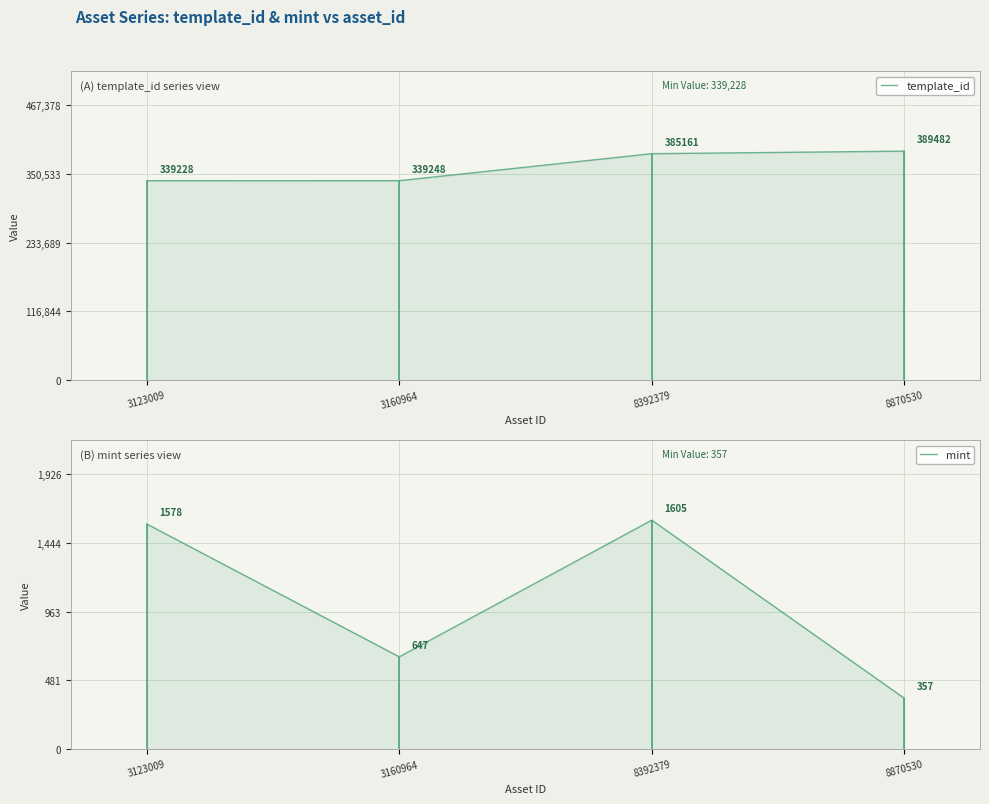

What is the total value across all series at 8870530?

389839